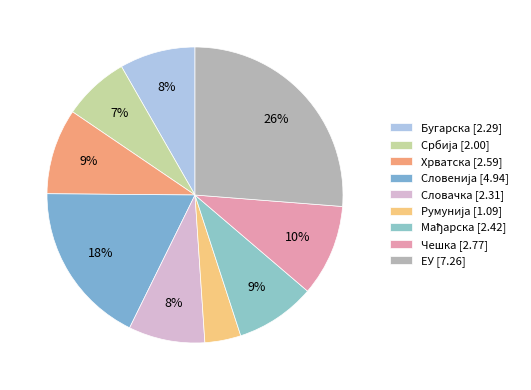

True or false: Словачка accounts for 8% of the total.

True